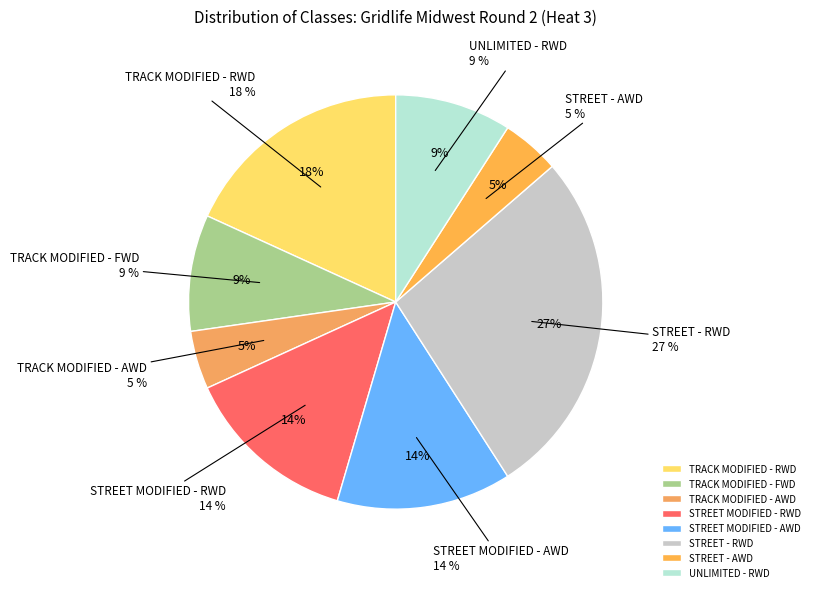

What percentage do TRACK MODIFIED - FWD and UNLIMITED - RWD together represent?

18.2%